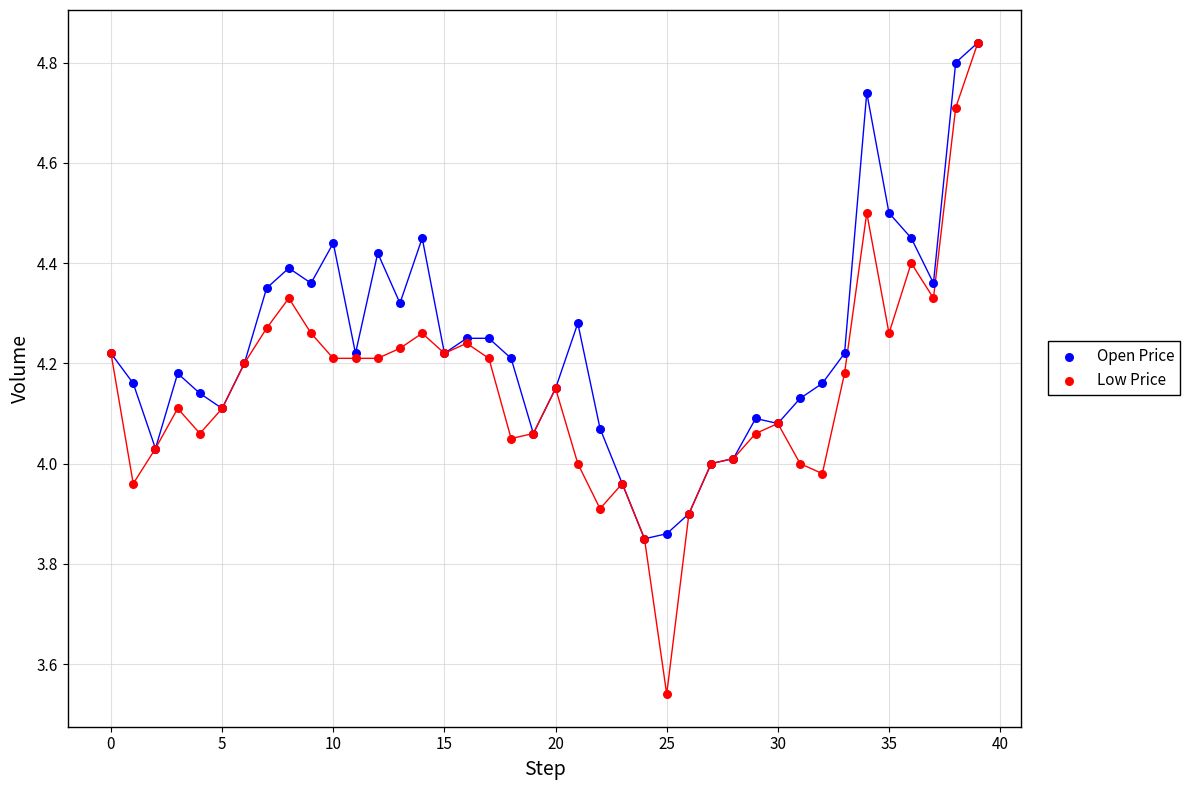

What are all the series names shown in the legend?

Open Price, Low Price